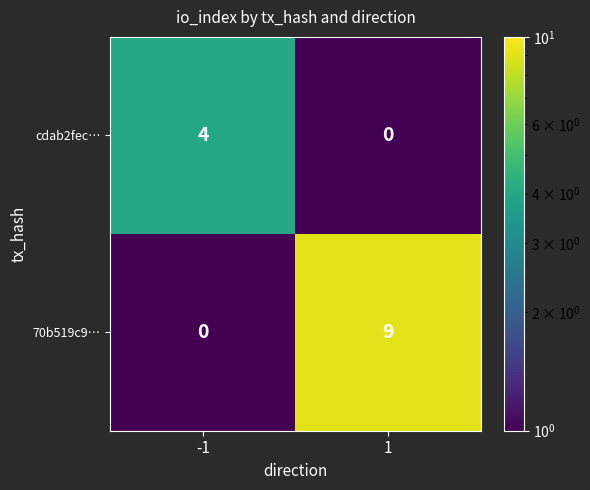

What is the maximum value shown in the chart?

9